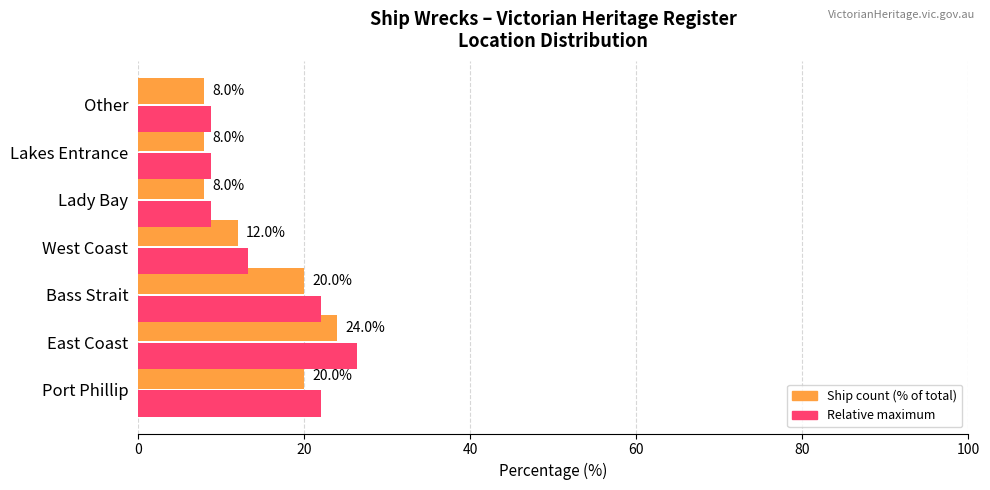

What is the spread (max minus min) of values at Other?

0.8